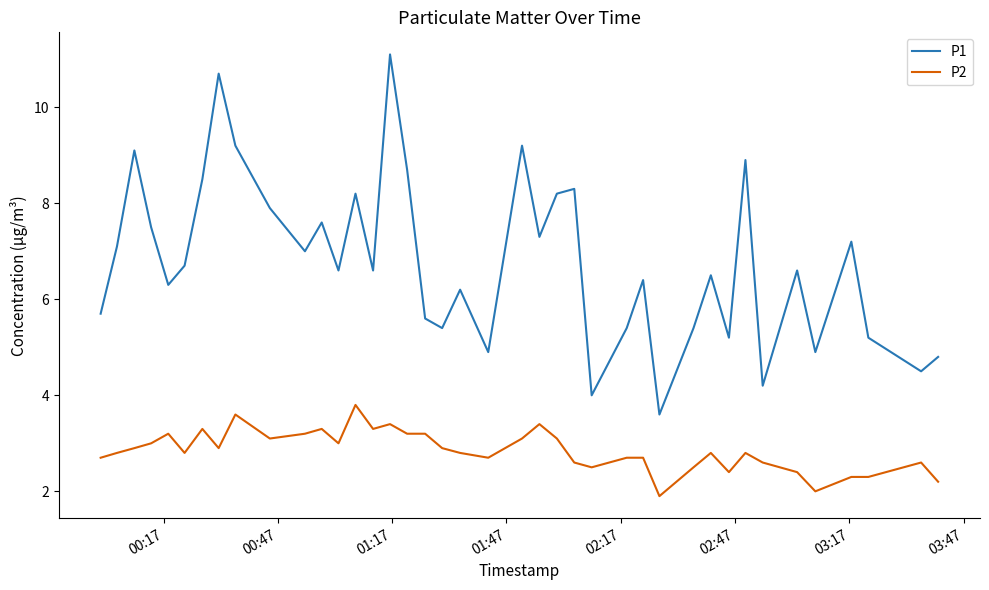

Which series has the largest total across all categories?

P1